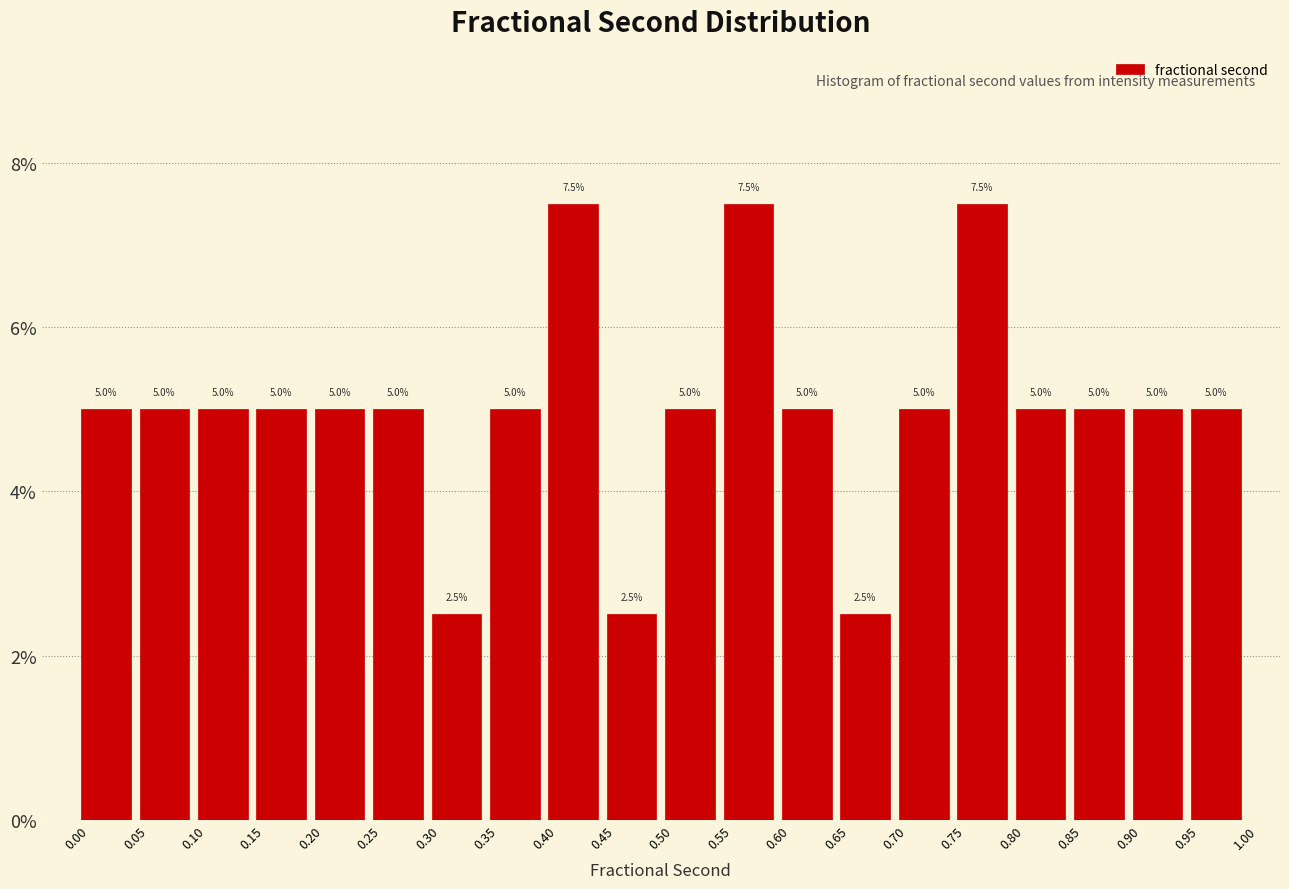

How tall is the bar that spans 0.40 to 0.45 on the x-axis?

7.5